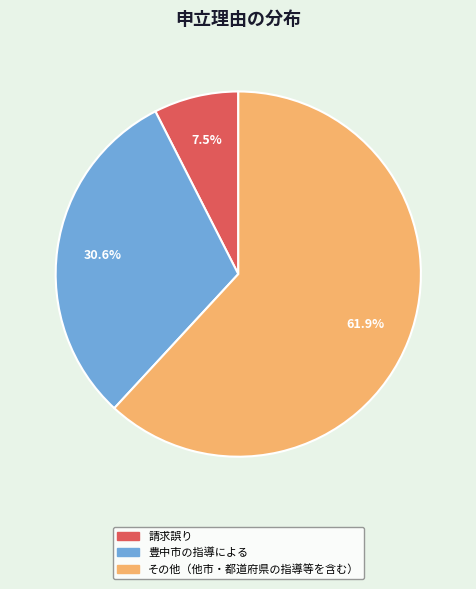

How many slices are in this pie chart?

3